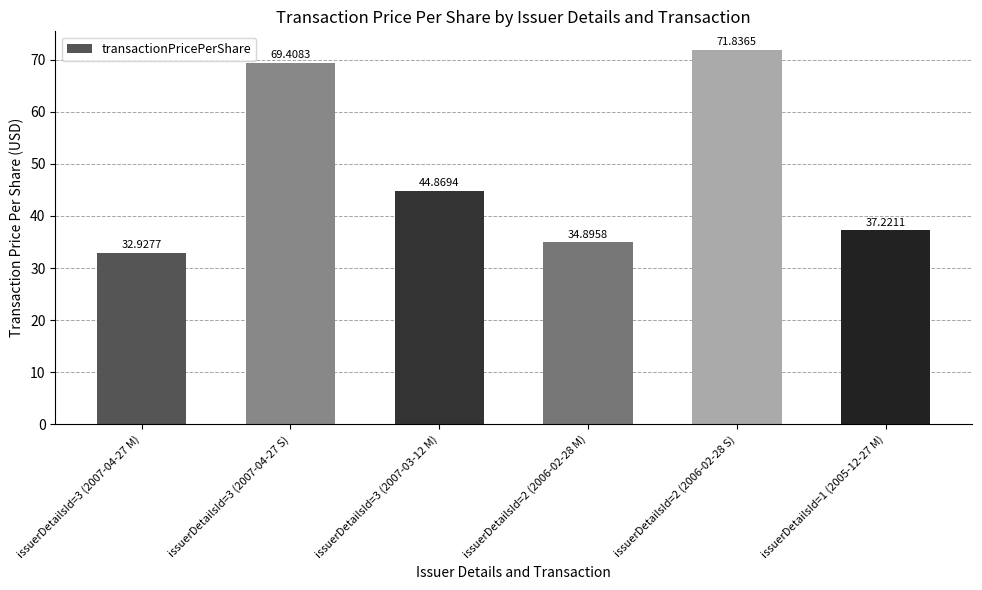

The value at issuerDetailsId=2 (2006-02-28 M) is 54.0. True or false?

False